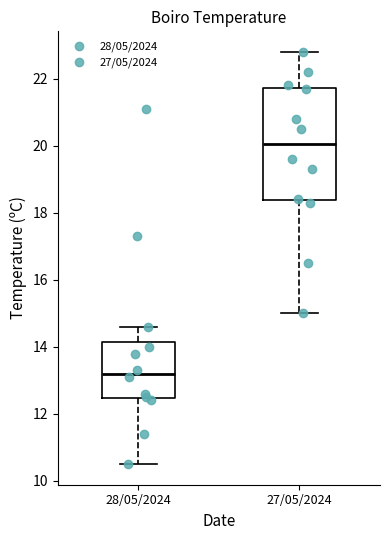

Reading left to right, read every box against the y-axis: the position of its median line, the range the box covers, and the ends of its whiskers. The values are not printed on the chart, so give them approximately, as read against the axis.

28/05/2024: median 13.2, box 12.4 to 14.2, whiskers 10.6 to 14.6
27/05/2024: median 20.0, box 18.4 to 21.8, whiskers 15.0 to 22.8